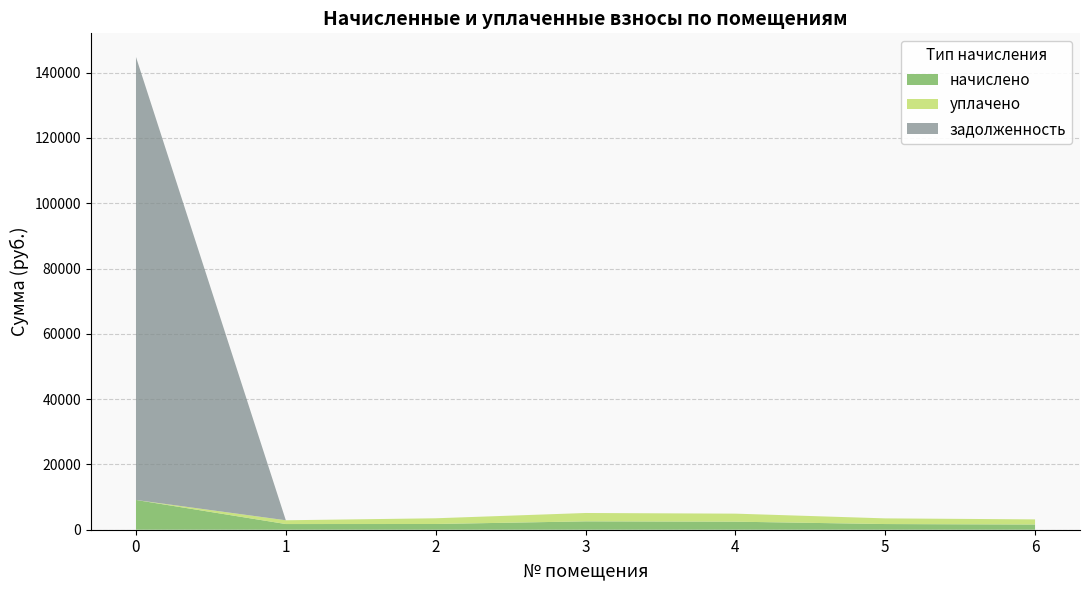

Reading left to right, extract all data points from this chart.

начислено: 9113.7	1737.7	1752.4	2562.5	2463.5	1737.7	1583.7
уплачено: 0.0	1158.5	1752.4	2562.5	2463.5	1737.7	1583.7
задолженность: 135676.9	0.0	0.0	0.0	0.0	0.0	0.0